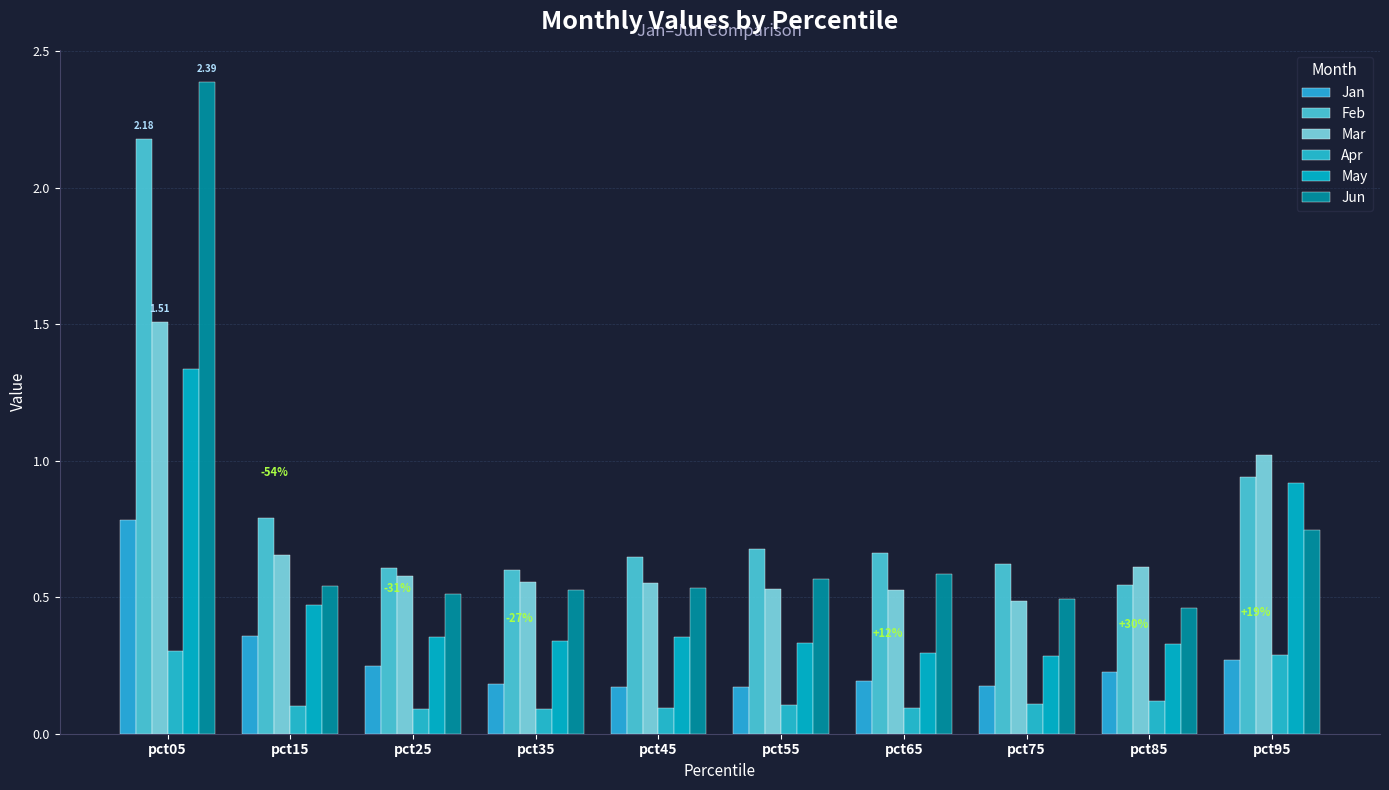

What is the total value across all series at pct35?

2.3